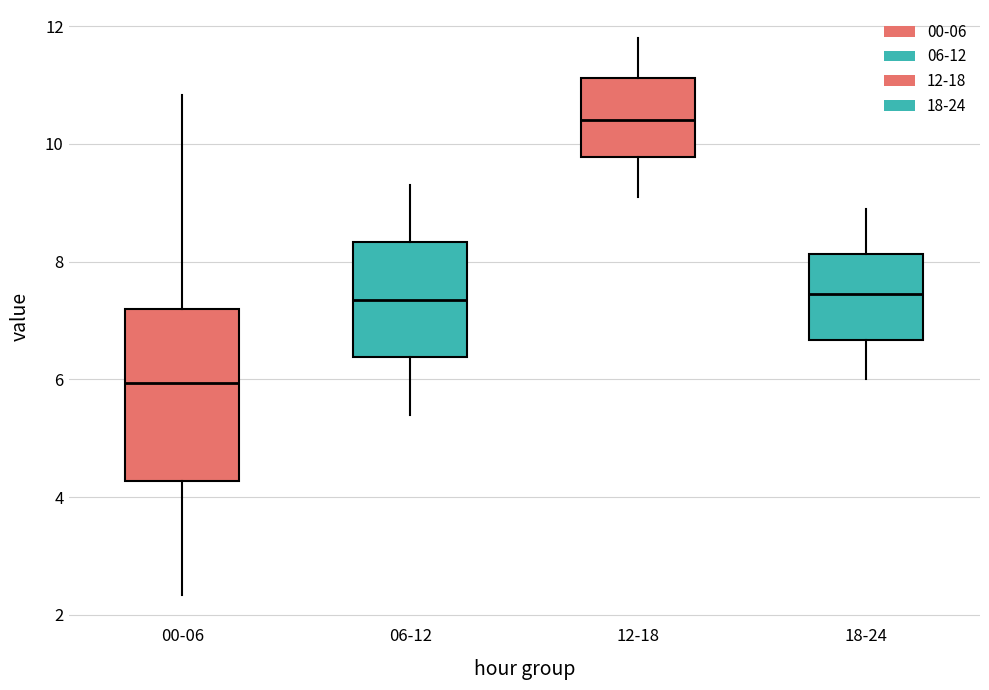

Reading left to right, read every box against the y-axis: the position of its median line, the range the box covers, and the ends of its whiskers. The values are not printed on the chart, so give them approximately, as read against the axis.

00-06: median 6.0, box 4.2 to 7.2, whiskers 2.4 to 10.8
06-12: median 7.4, box 6.4 to 8.4, whiskers 5.4 to 9.4
12-18: median 10.4, box 9.8 to 11.2, whiskers 9.2 to 11.8
18-24: median 7.4, box 6.6 to 8.2, whiskers 6.0 to 9.0